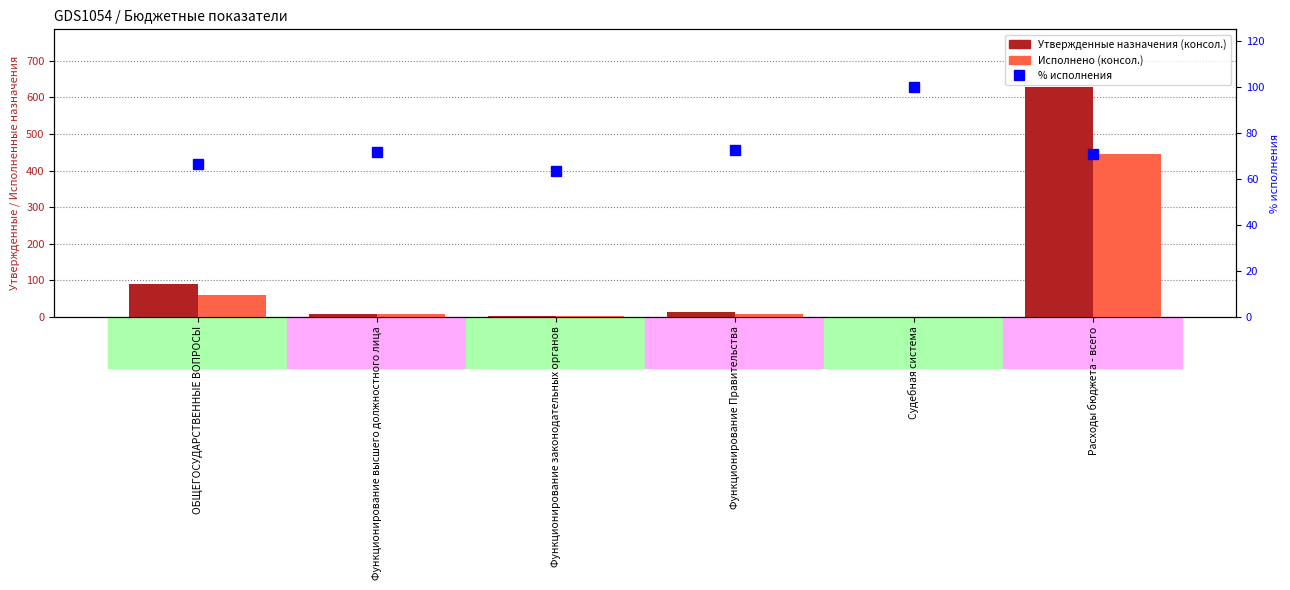

What is the approximate value of % исполнения at Функционирование Правительства?

72.4